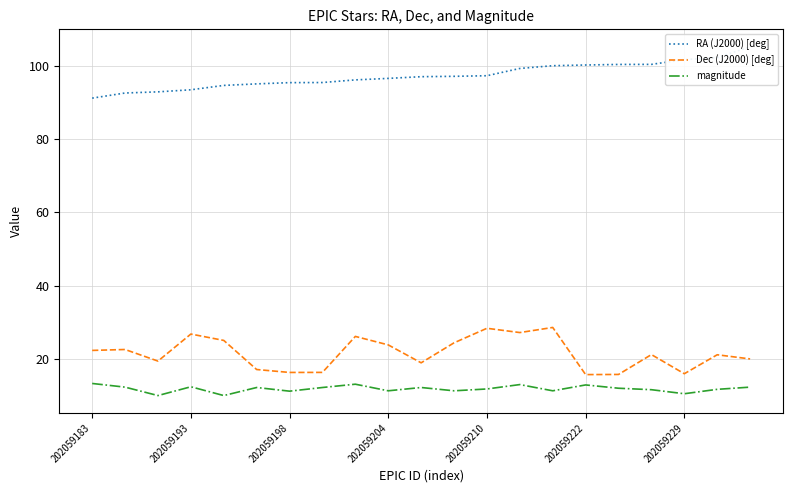

True or false: Dec (J2000) [deg] and magnitude cross at least once.

False